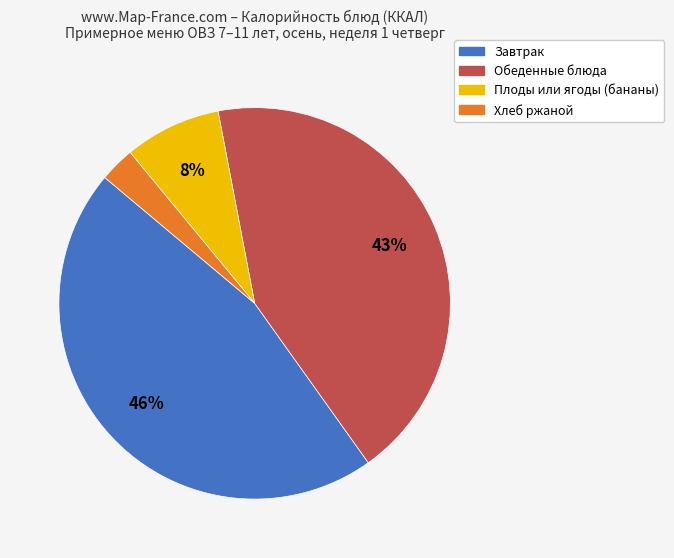

Is there a majority slice in this chart?

No